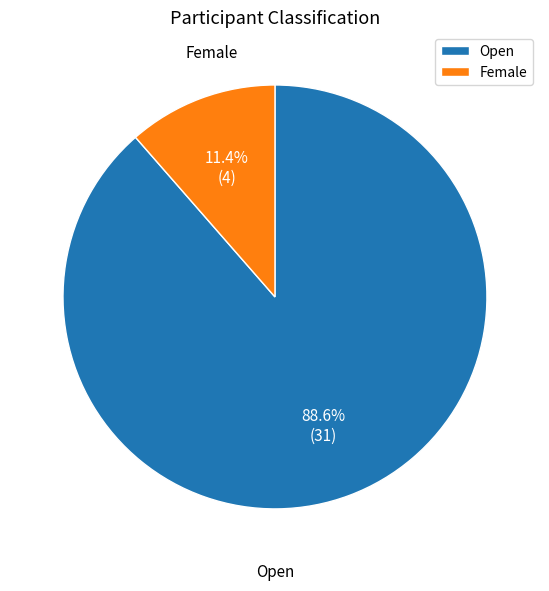

Between Open and Female, which is larger?

Open